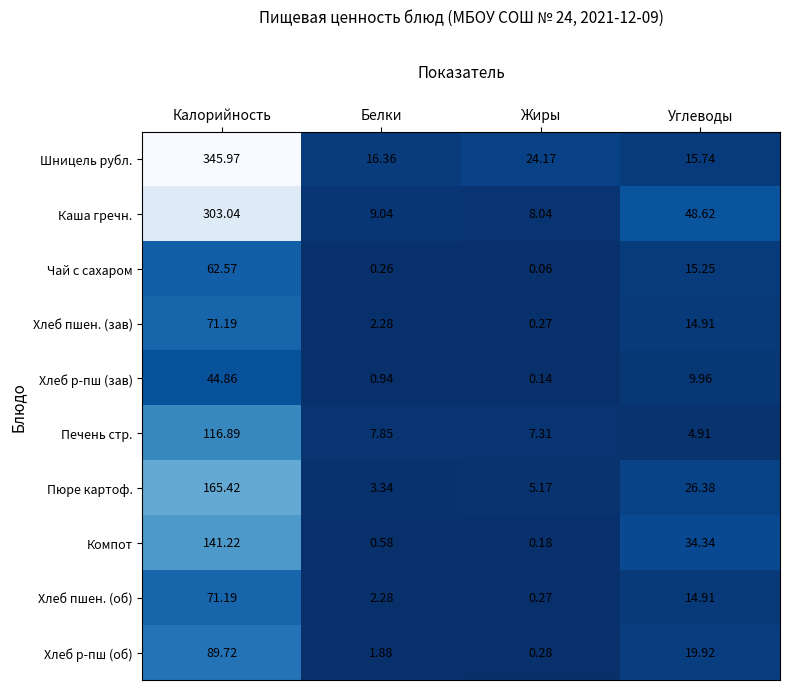

Which series has the widest spread of values?

Шницель рубл.